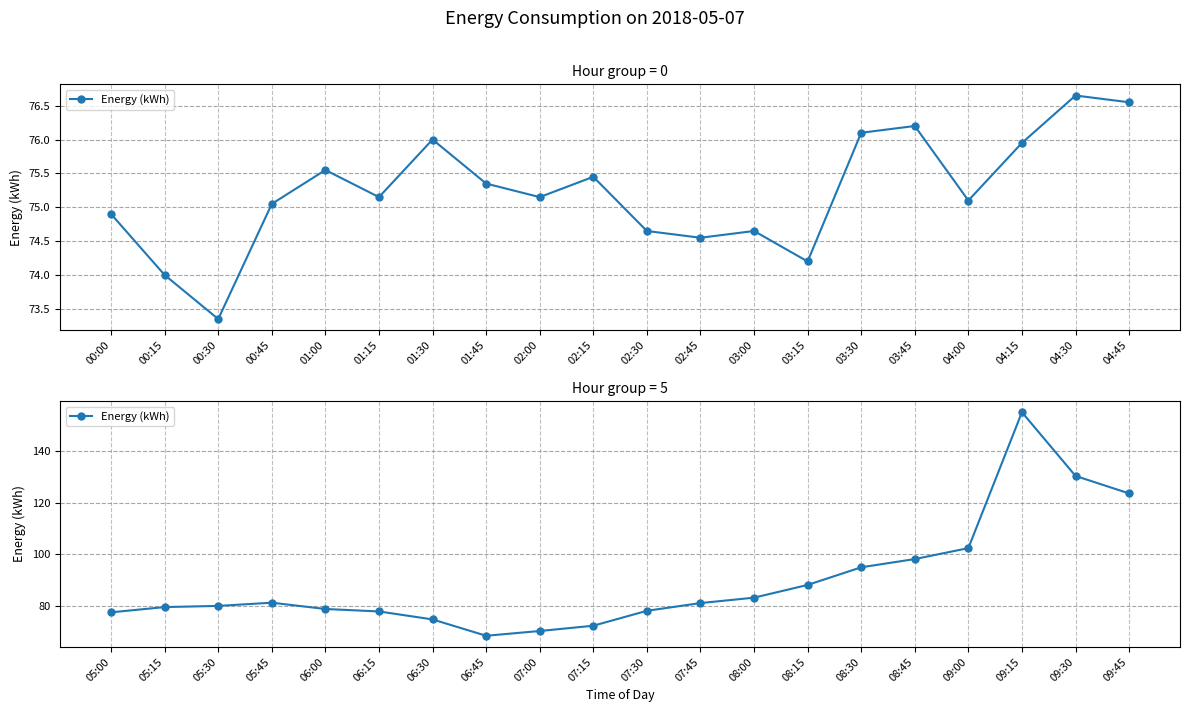

What is the value of the 19th point from the left?

130.3